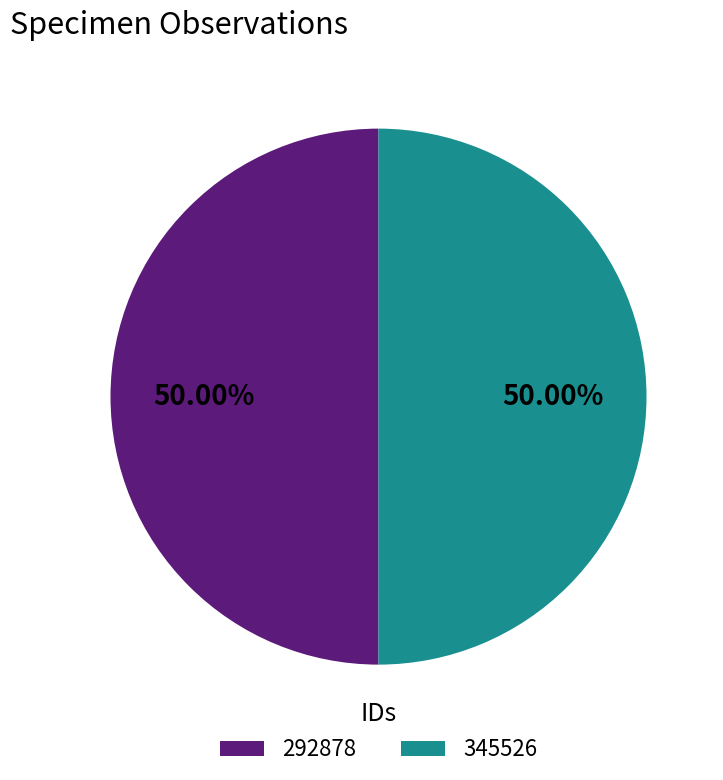

To the nearest percent, what percentage of the pie is 345526?

50%